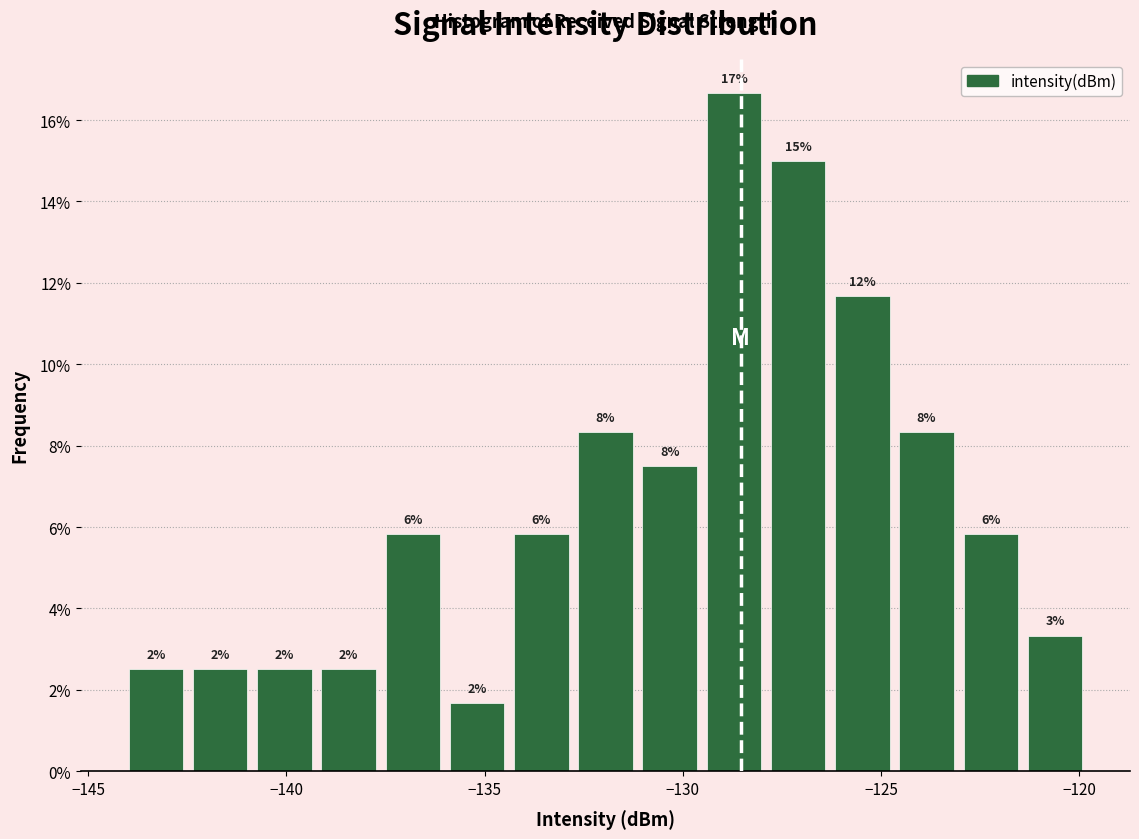

Read against the x-axis, roughly where is the centre of the tallest bar?

-128.5